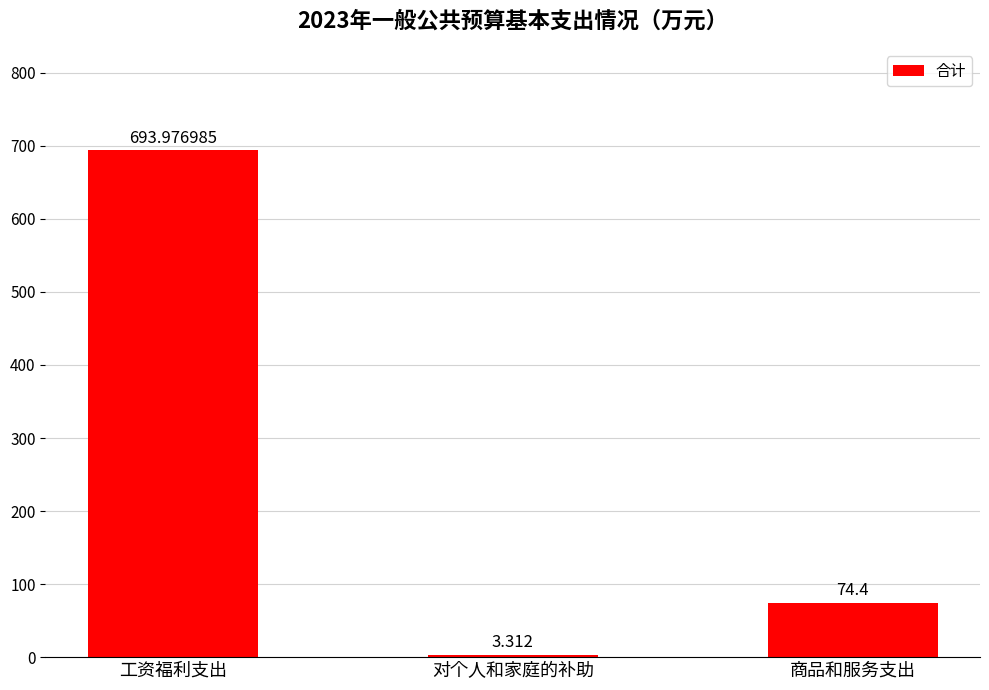

What is the sum of the values at 工资福利支出 and 对个人和家庭的补助?

697.3